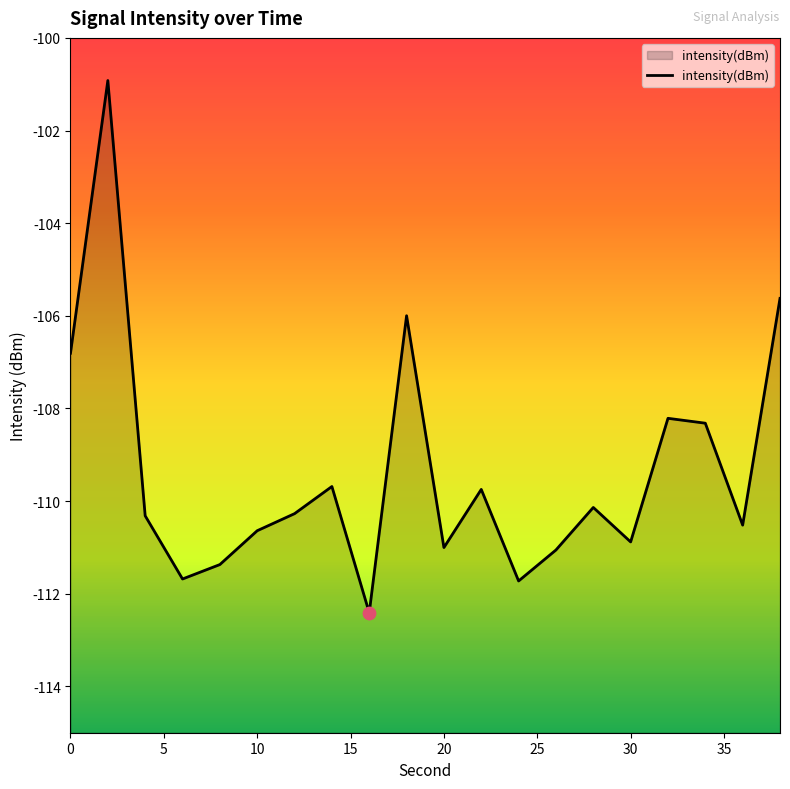

Which has a higher value, 32 or 26?

32